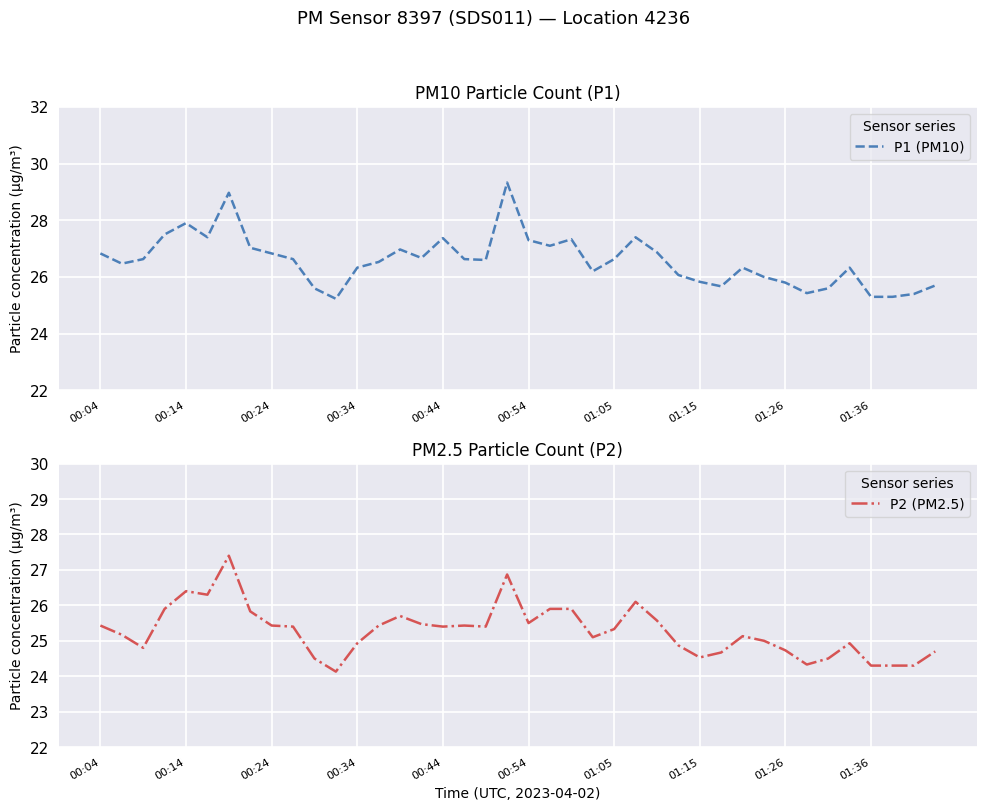

What is the value of the P2 (PM2.5) point at the 21st from the left?

25.5